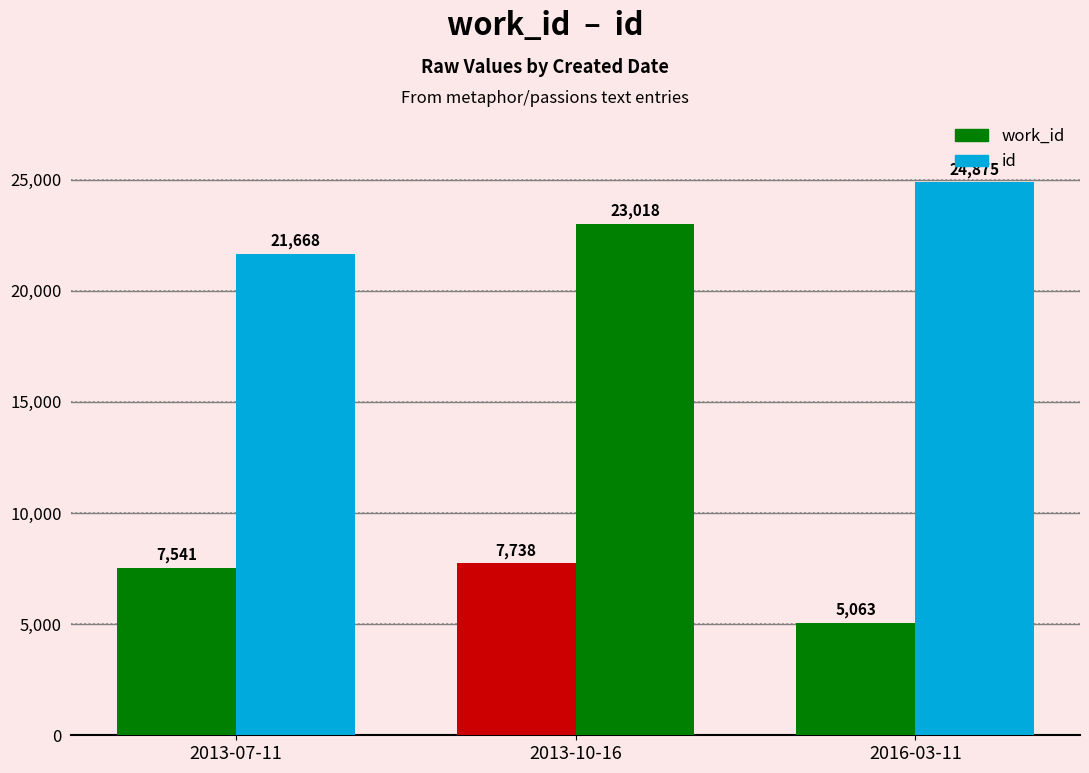

How many data points in id are less than 23018?

1